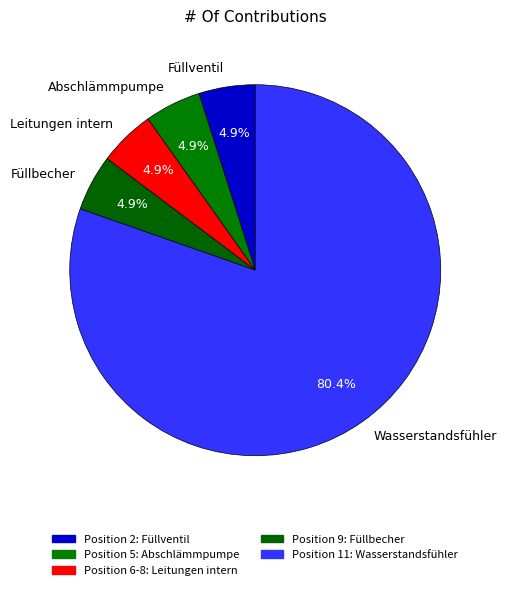

How much of the chart is everything except Wasserstandsfühler?

19.6%